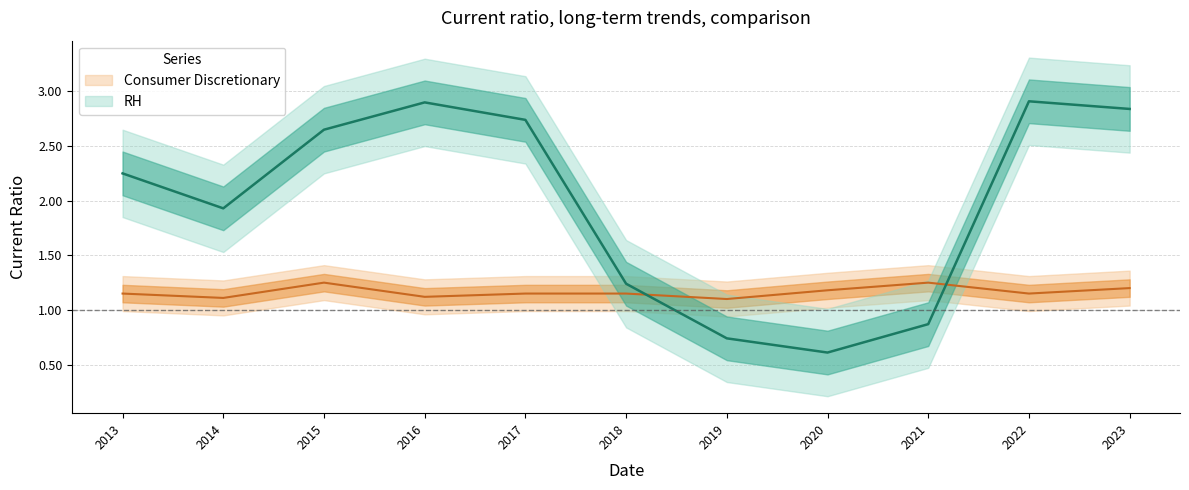

Is this an area chart (filled region under the line)?

No